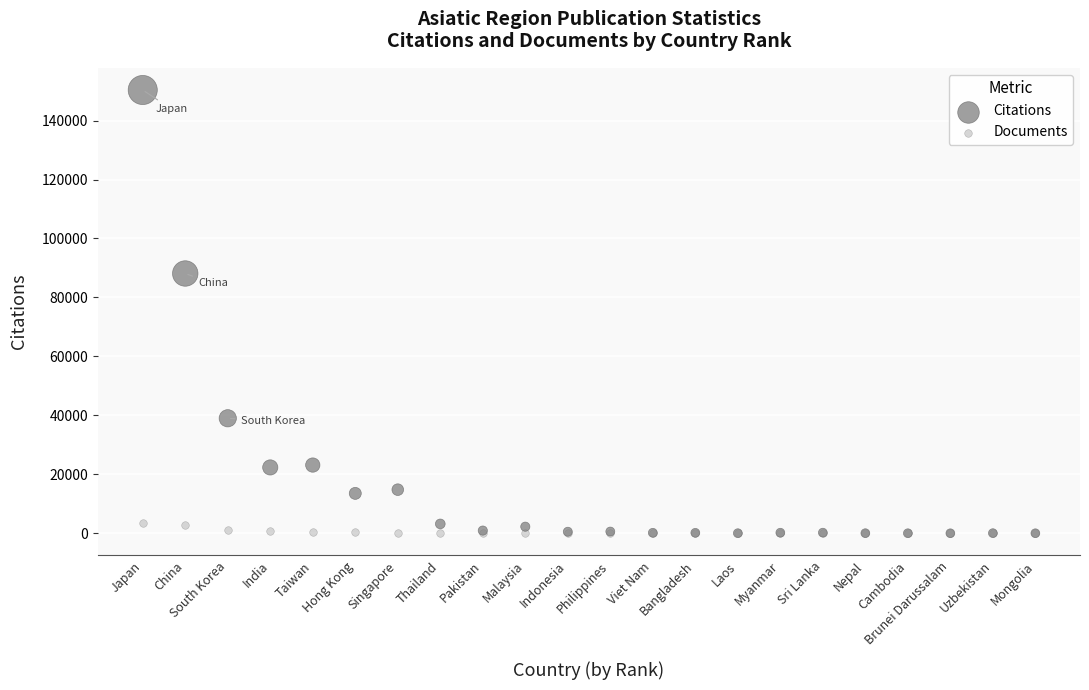

Across all series, what Y value is closest to 75182?

88129